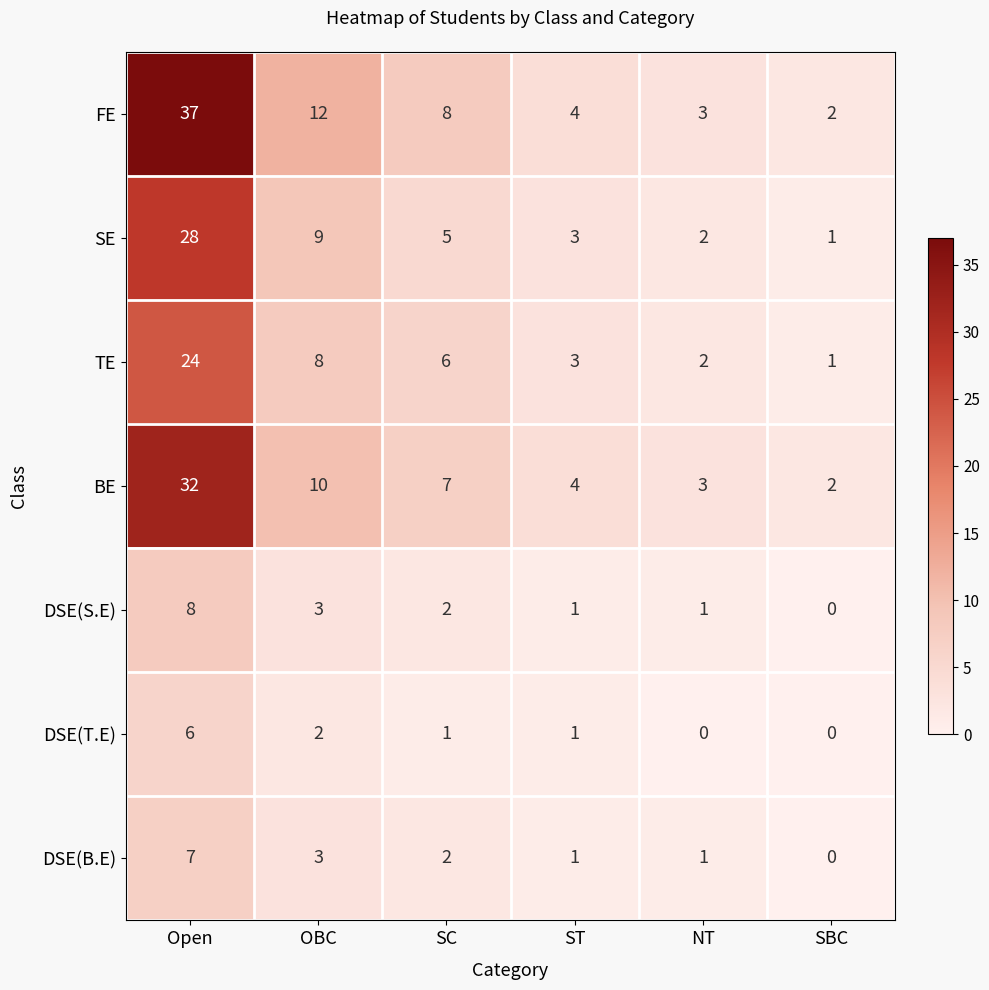

The DSE(S.E) series shows 2 at SC. True or false?

True